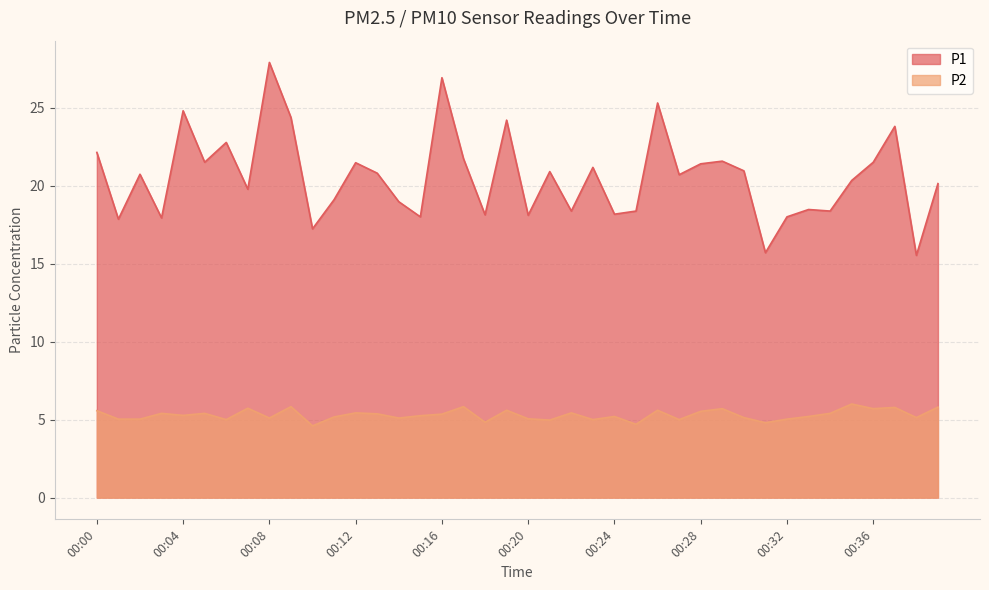

Where is the first local maximum for P2?

00:03